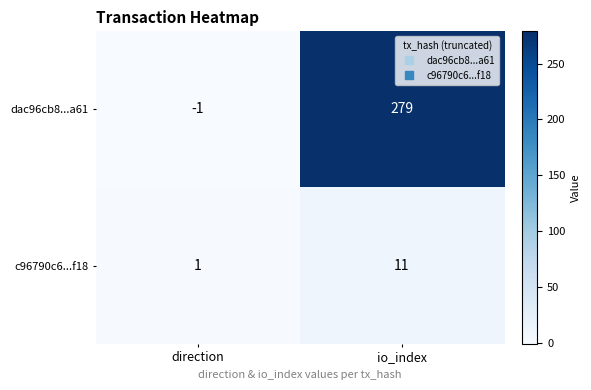

At which label is c96790c6...f18 closest to 6?

direction